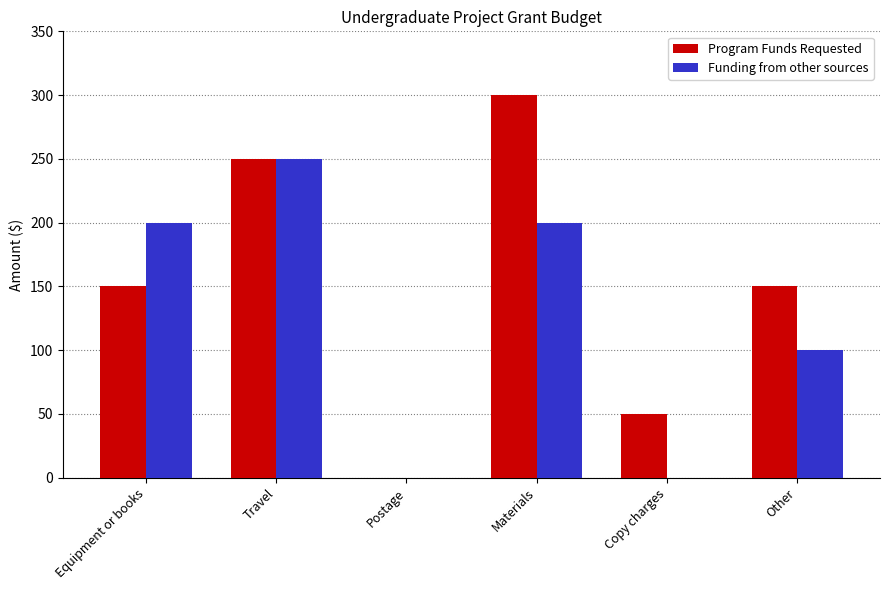

The Funding from other sources series shows 100 at Equipment or books. True or false?

False